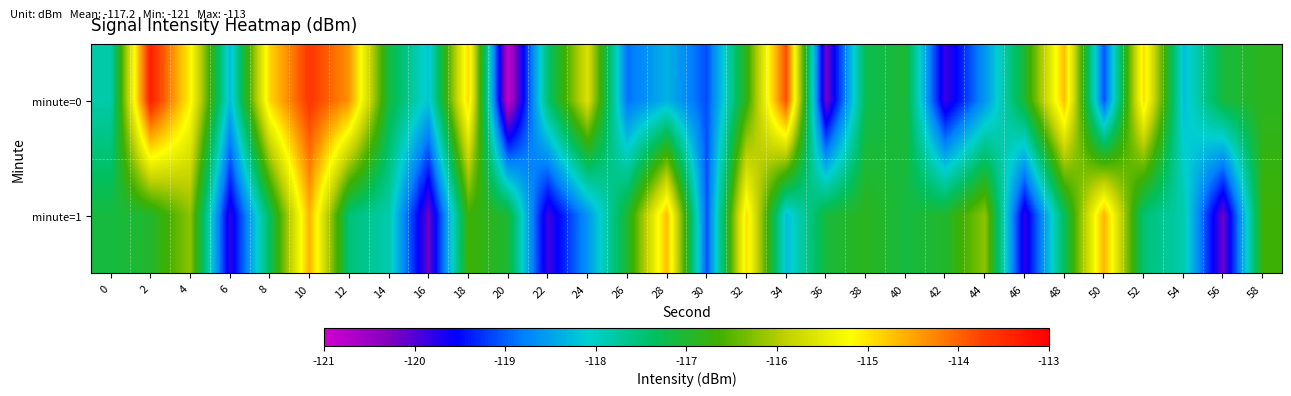

Between 2 and 50, which series saw the biggest shift?

minute=0